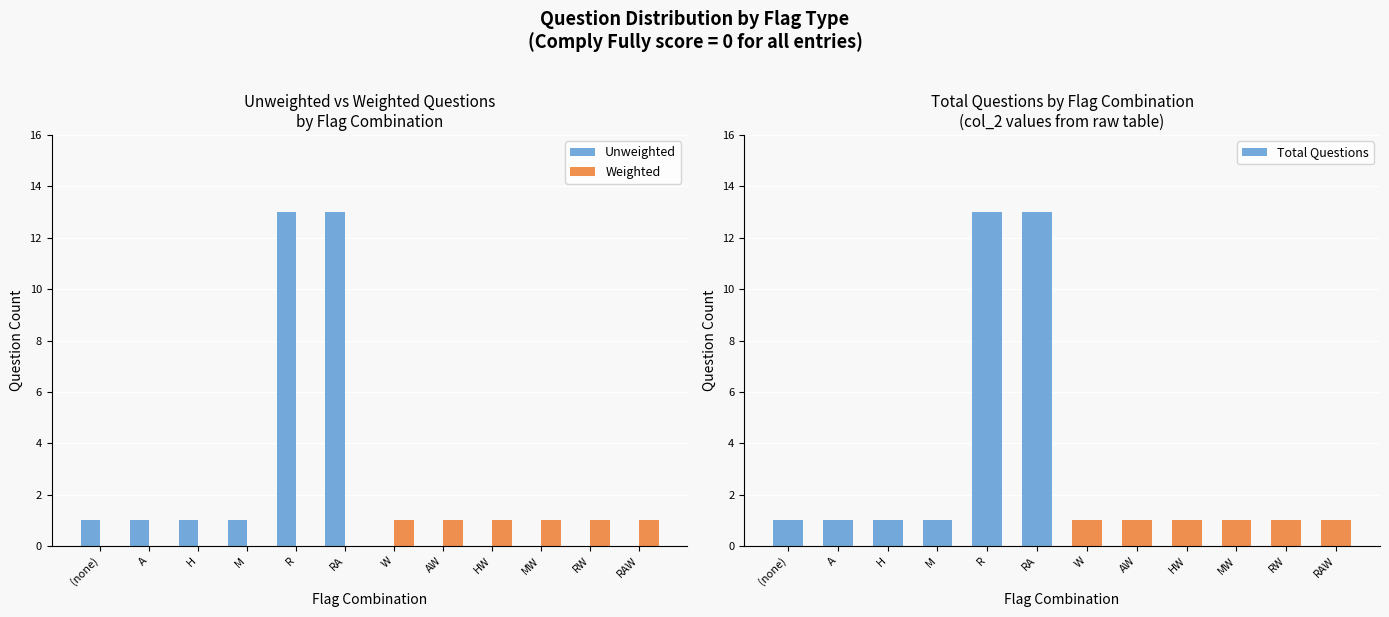

What is the label of the 11th bar from the left?

RW